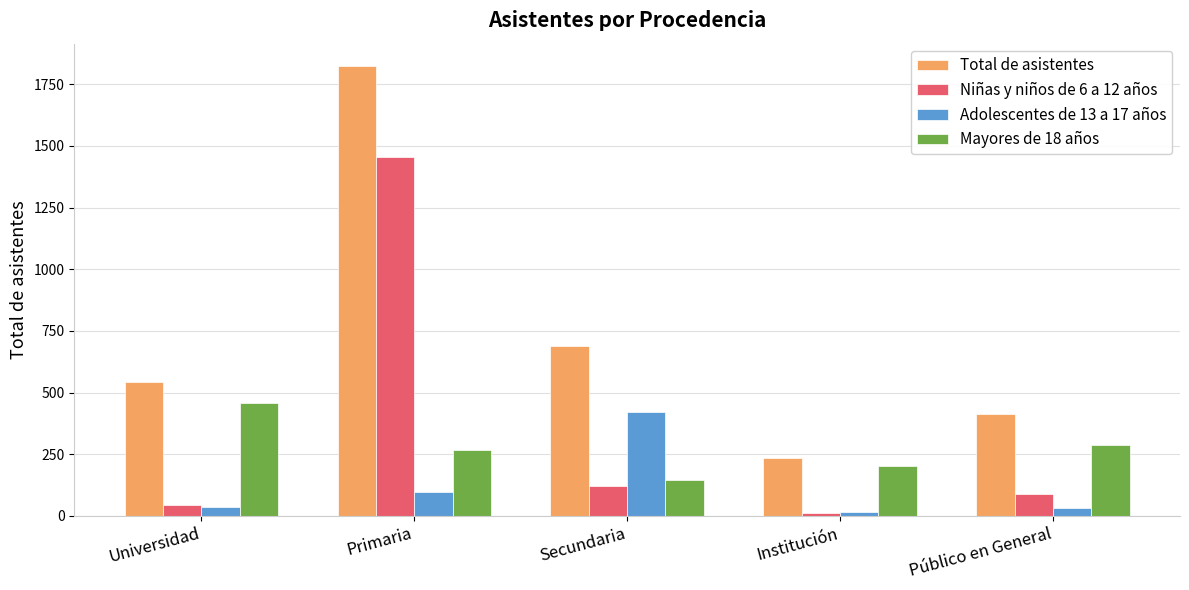

What position from the right is Público en General?

1